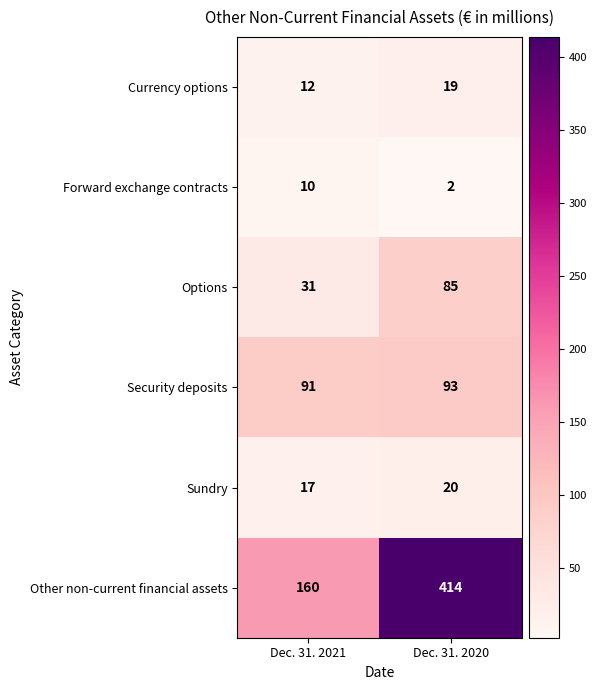

True or false: Security deposits has a value of 57 at Dec. 31. 2020.

False